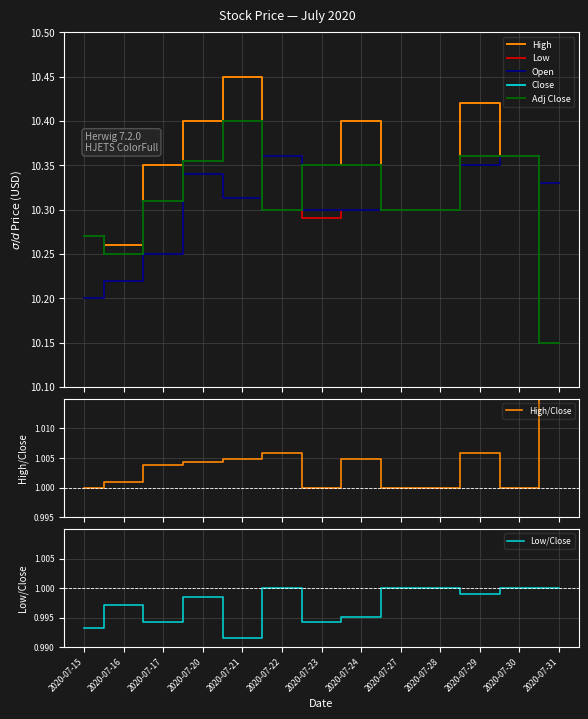

Which category has the lowest value across all series?

2020-07-31